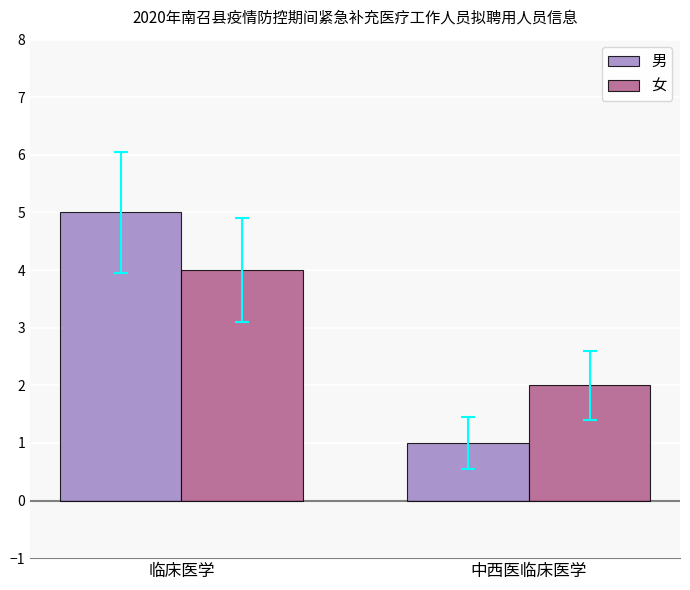

What is the label of the 2nd bar from the left?

中西医临床医学